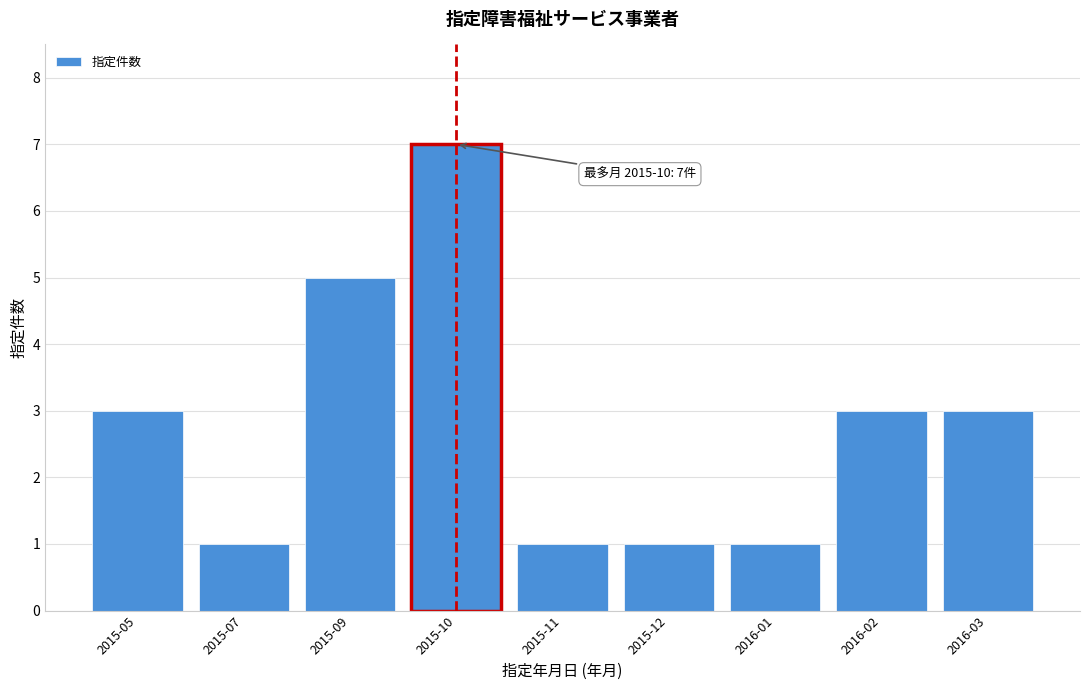

Reading left to right, extract all data points from this chart.

3	1	5	7	1	1	1	3	3